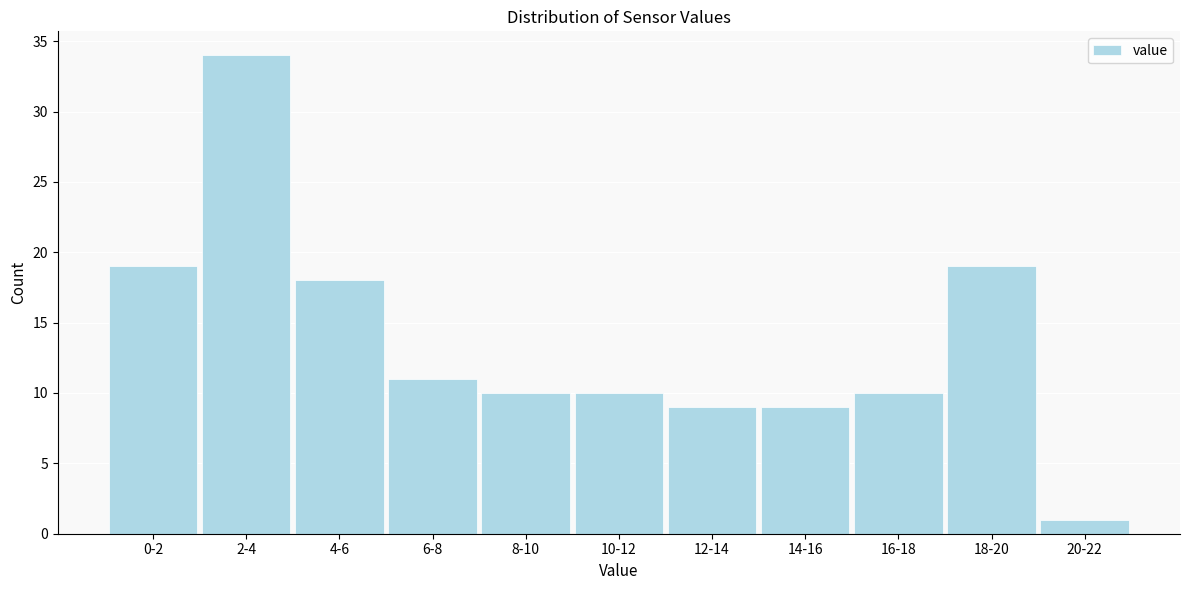

Reading left to right, list all the values displayed in this chart.

19	34	18	11	10	10	9	9	10	19	1